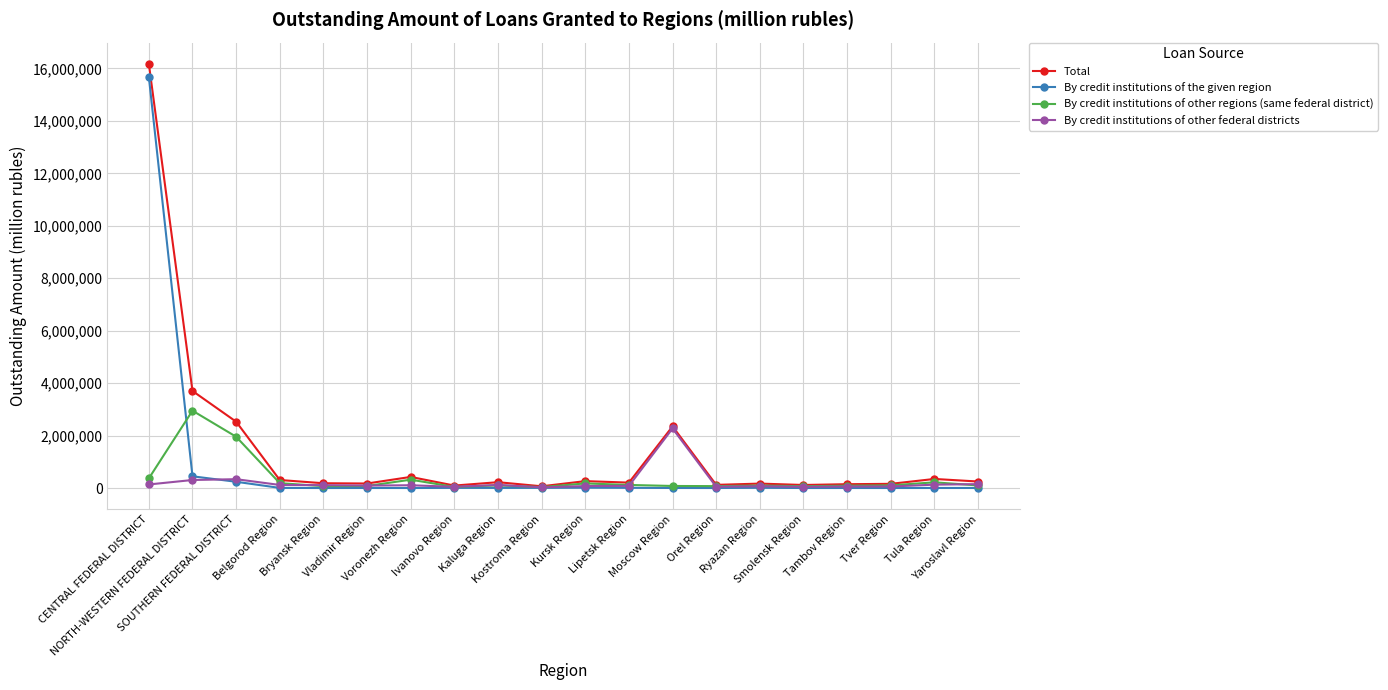

True or false: By credit institutions of other federal districts has more than 2 points higher than both neighbors.

True